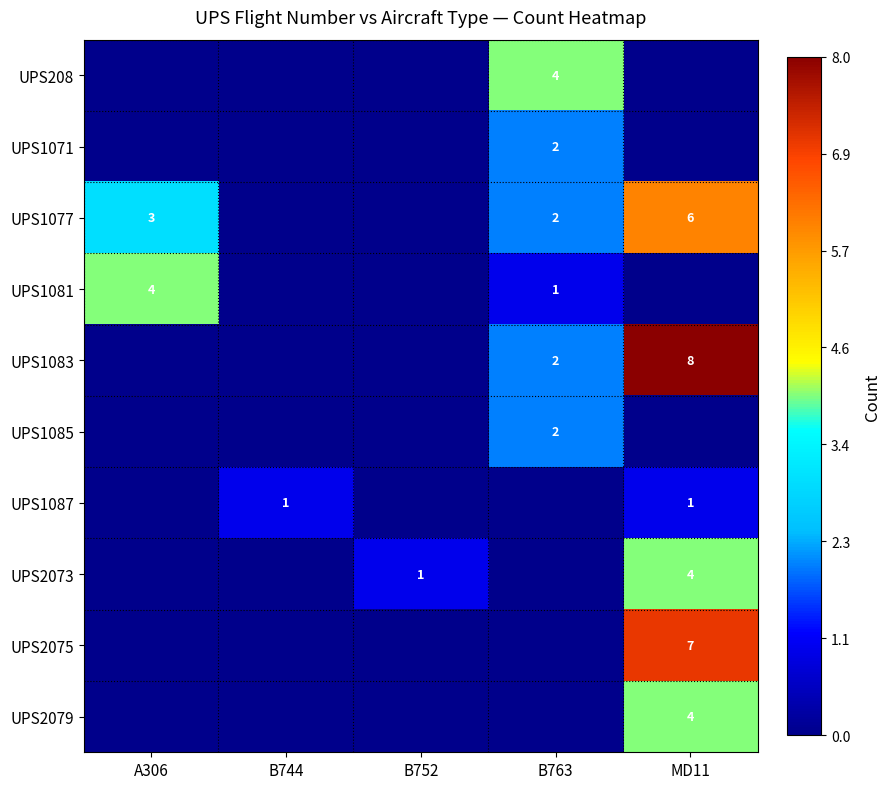

The value of UPS1081 at B763 is 0. True or false?

False